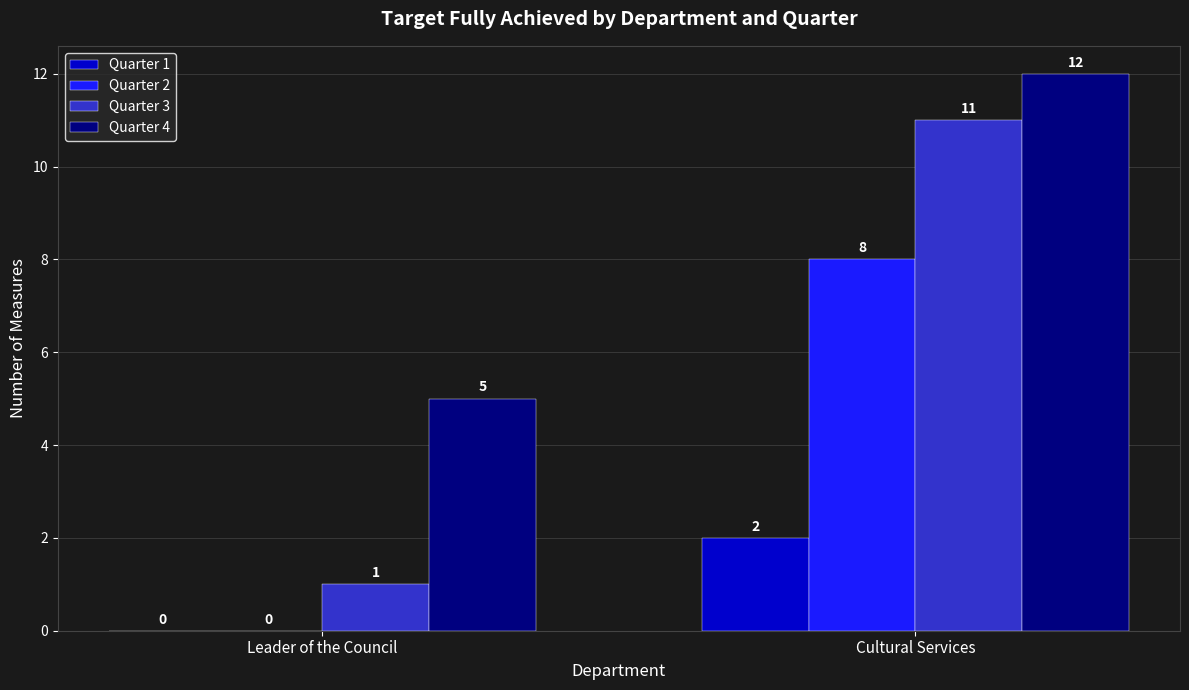

What is the spread (max minus min) of values at Cultural Services?

10